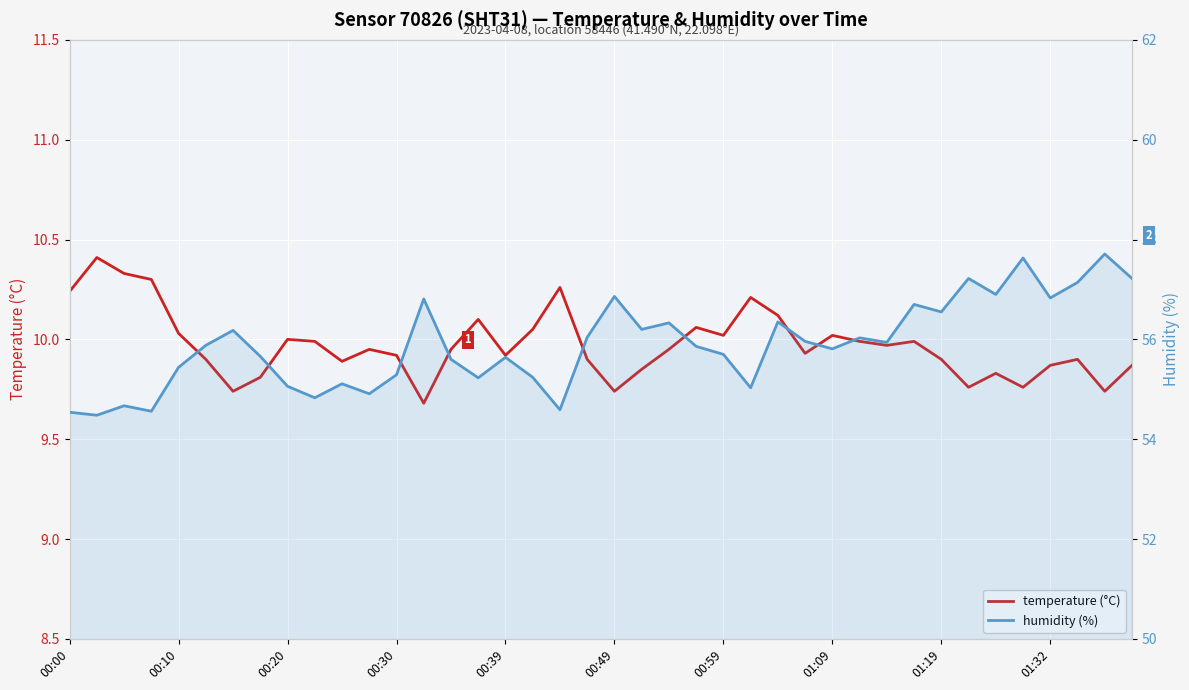

True or false: temperature (°C) and humidity (%) intersect in this chart.

False